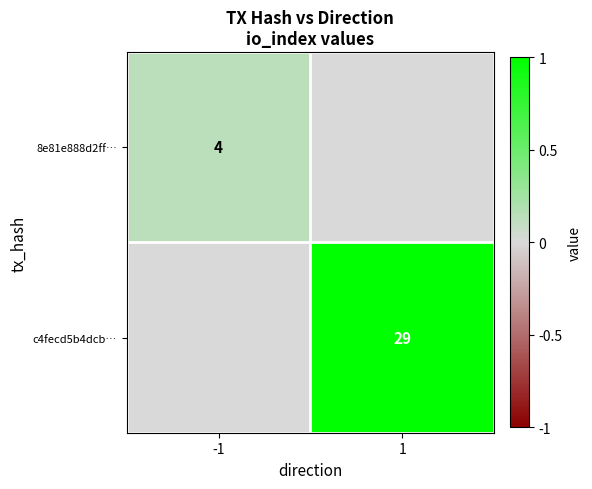

Between -1 and 1, which is larger?

-1